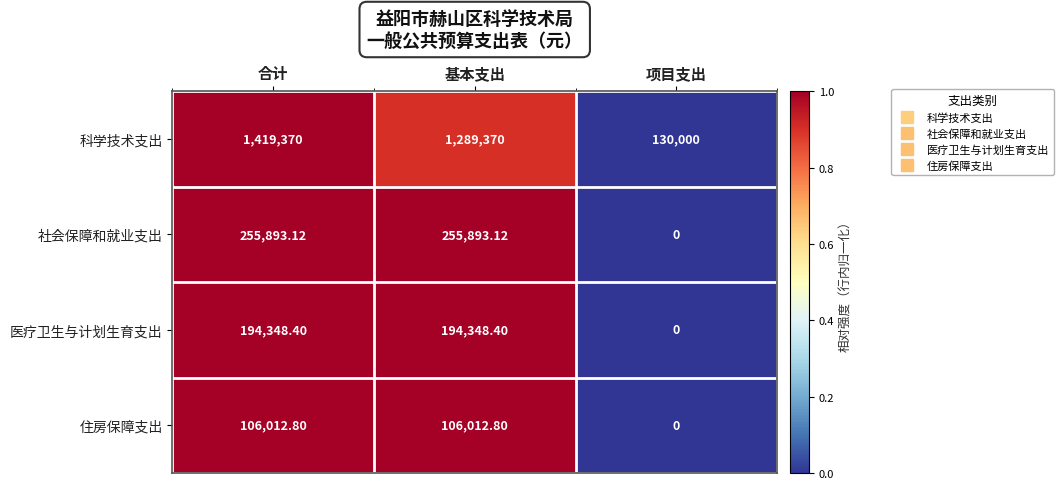

Which series has the widest spread of values?

科学技术支出